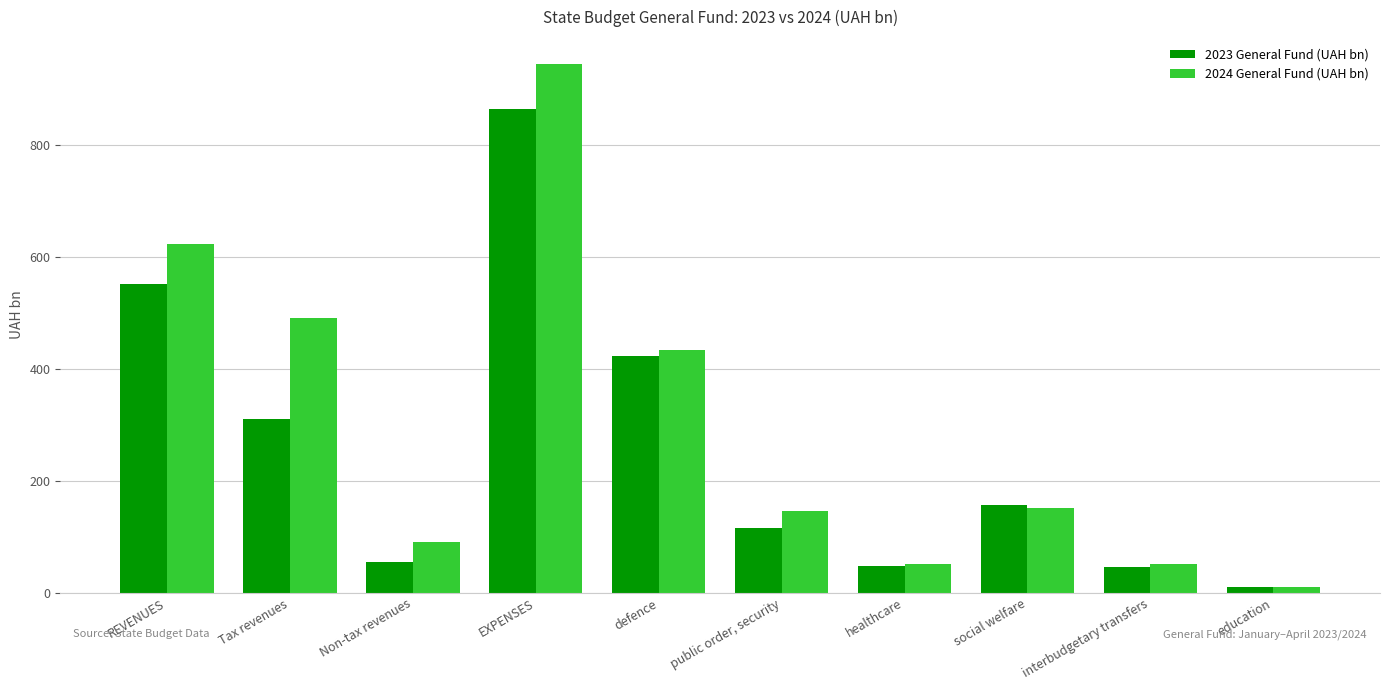

What is the spread (max minus min) of values at REVENUES?

71.9